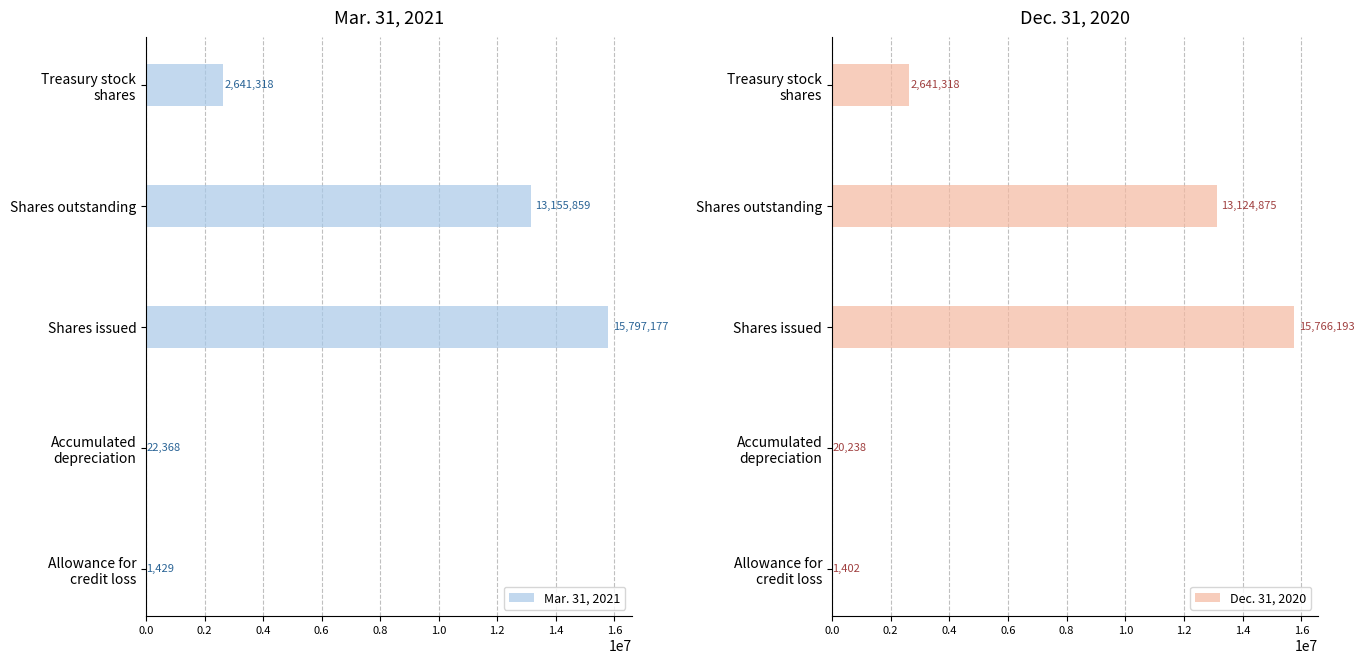

What value does the Mar. 31, 2021 series have at Shares outstanding, to the nearest 50?

13155850